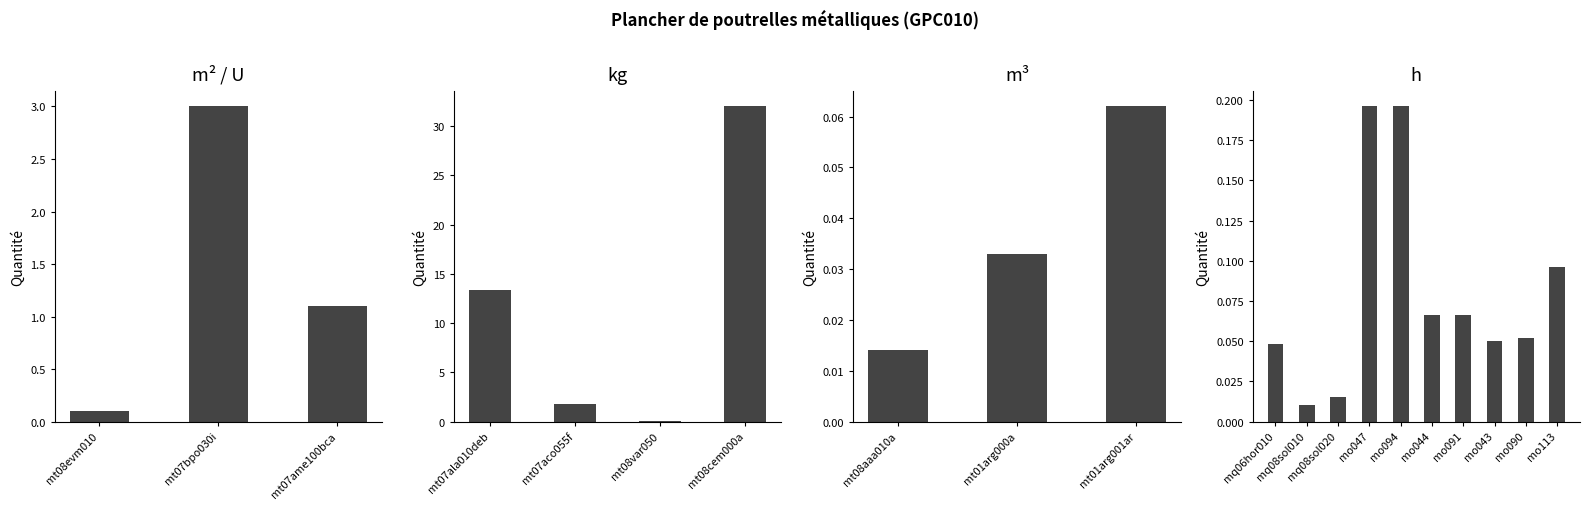

At which label is the value closest to 16?

mt07ala010deb